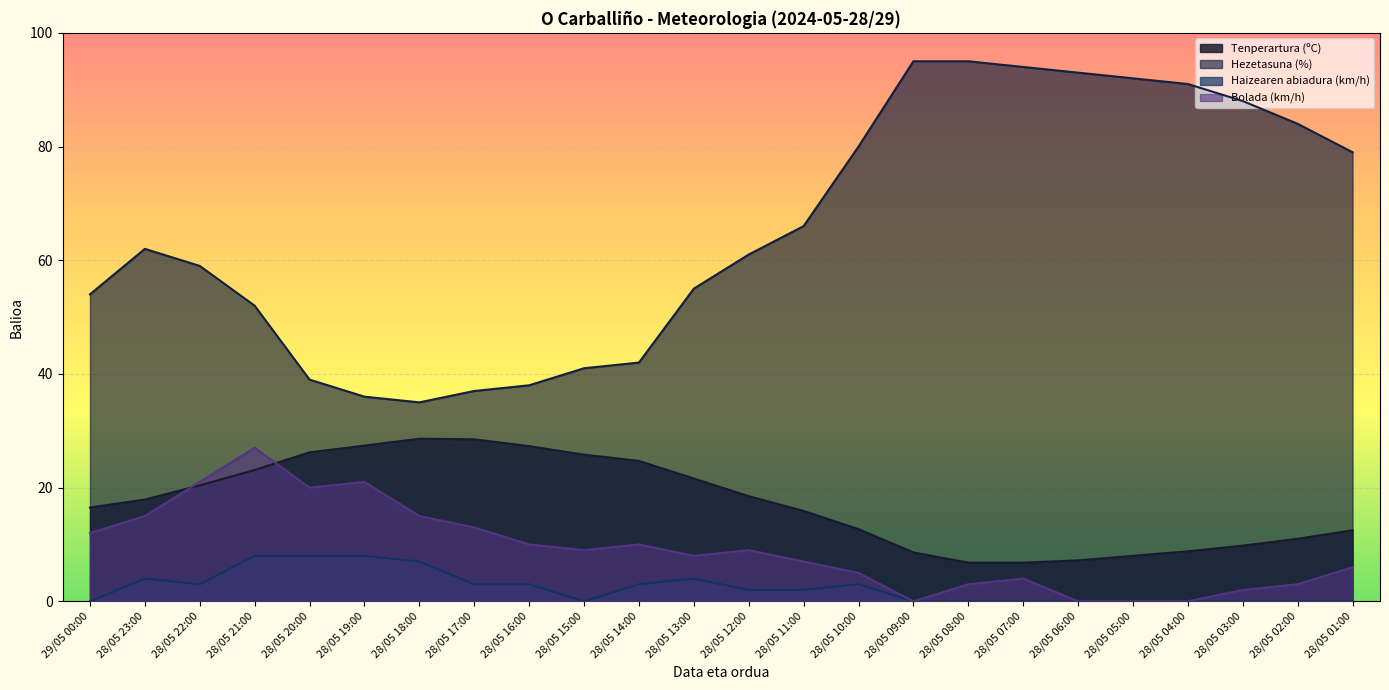

What is the difference between the maximum and minimum values in the Hezetasuna (%) series?

60.0